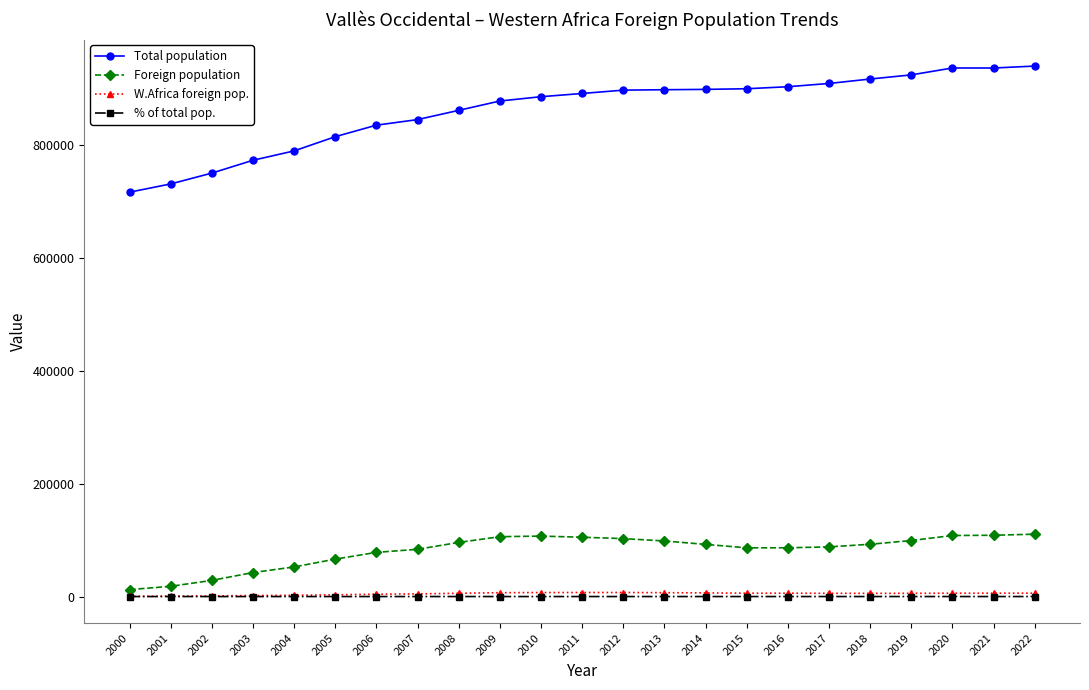

The value of Foreign population at 2006 is 78346.0. True or false?

True